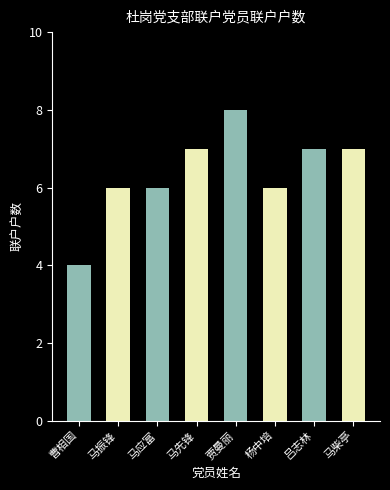

How many series are shown in this chart?

1